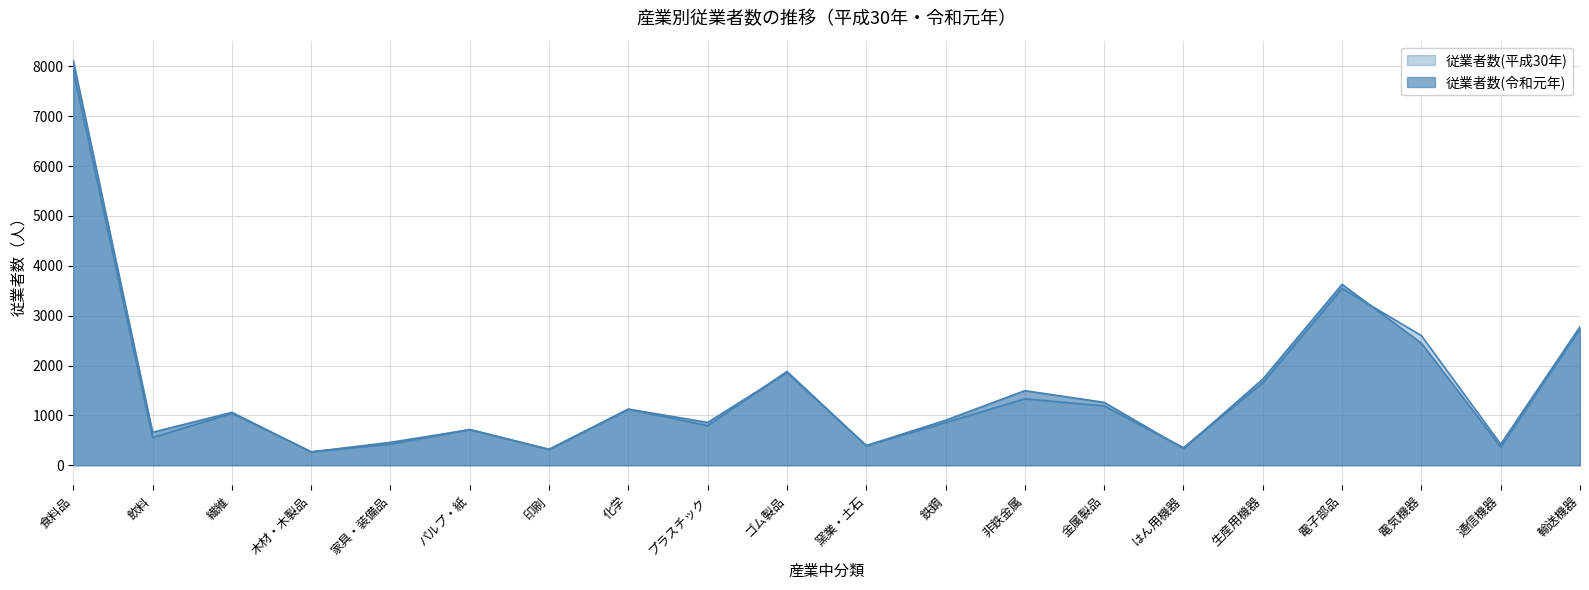

Rank the series at 家具・装備品 from highest to lowest value.

従業者数(令和元年), 従業者数(平成30年)